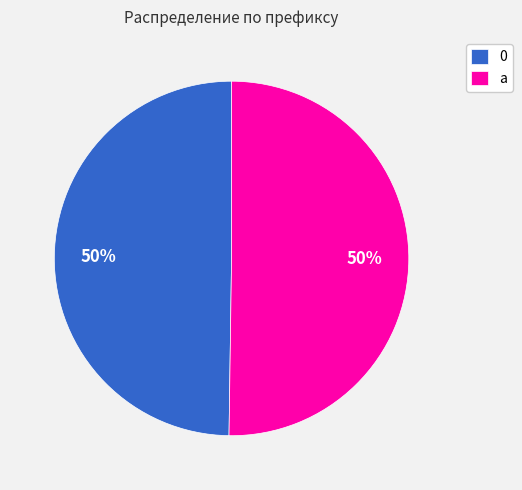

Count the number of slices in the pie.

2